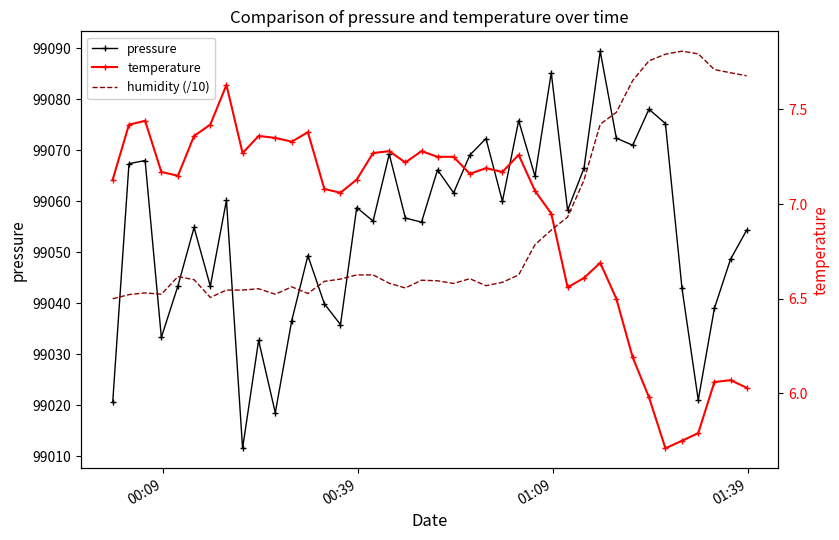

True or false: temperature and pressure cross at least once.

False